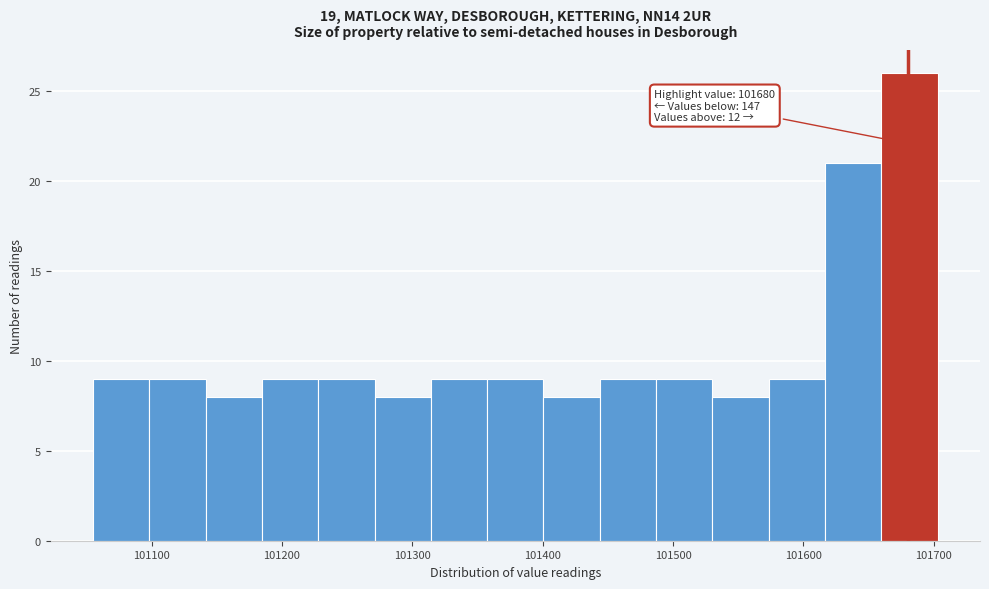

Which range on the x-axis has the tallest bar?

101660 to 101700